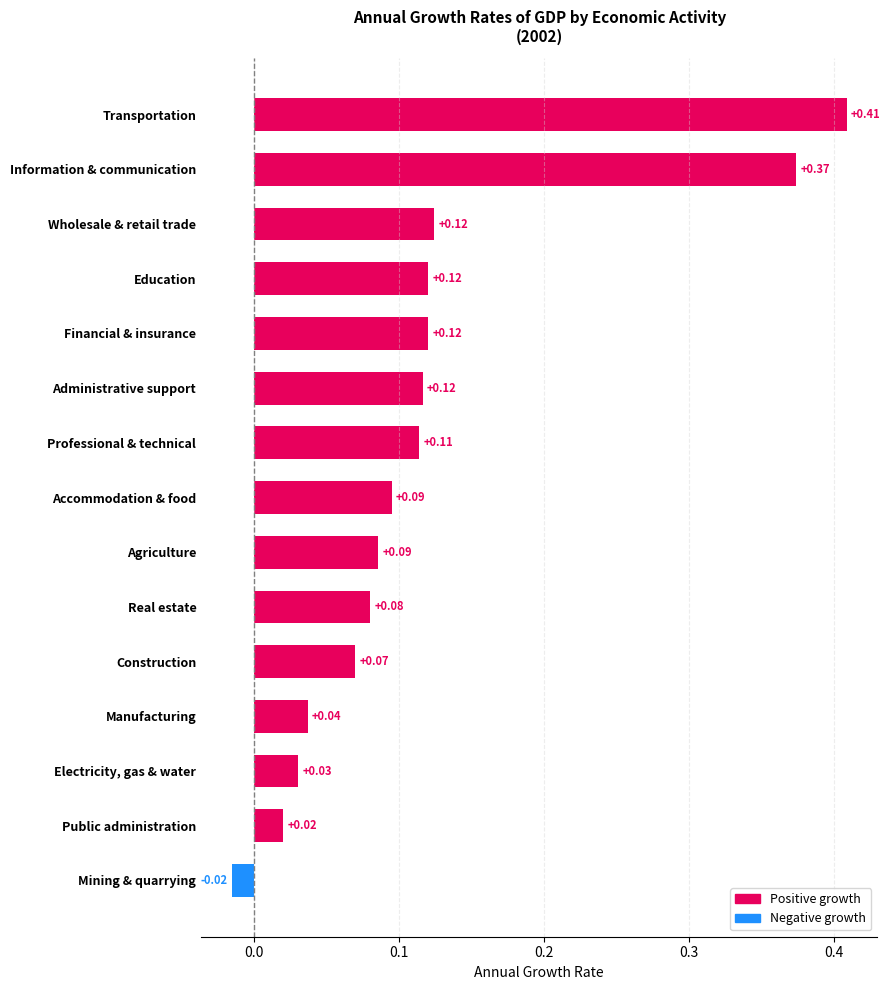

What is the sum of all values?

1.8